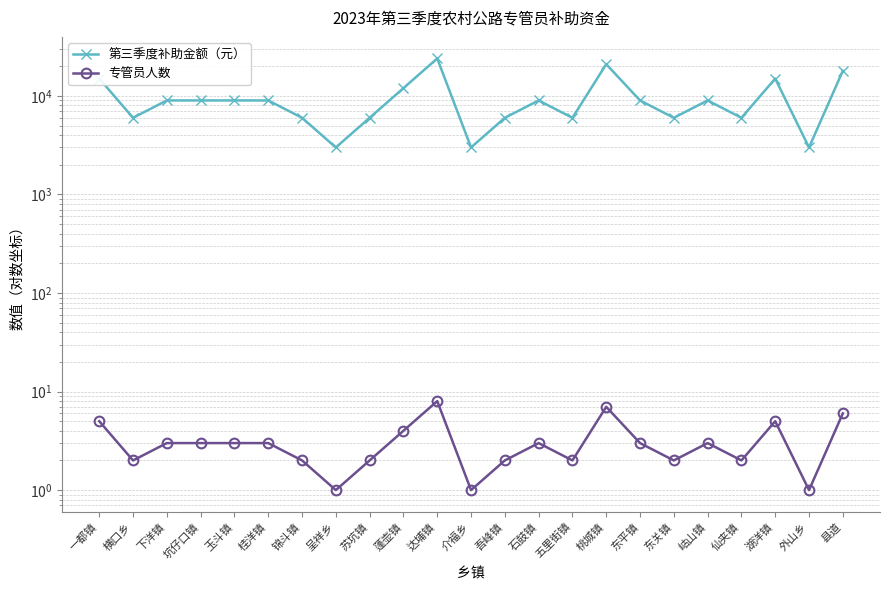

Which label corresponds to the largest value in the chart?

达埔镇